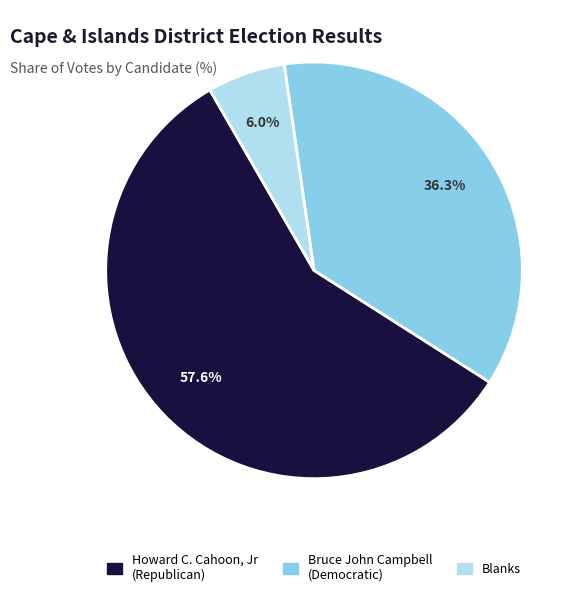

Is there any slice that represents more than half of the pie?

Yes